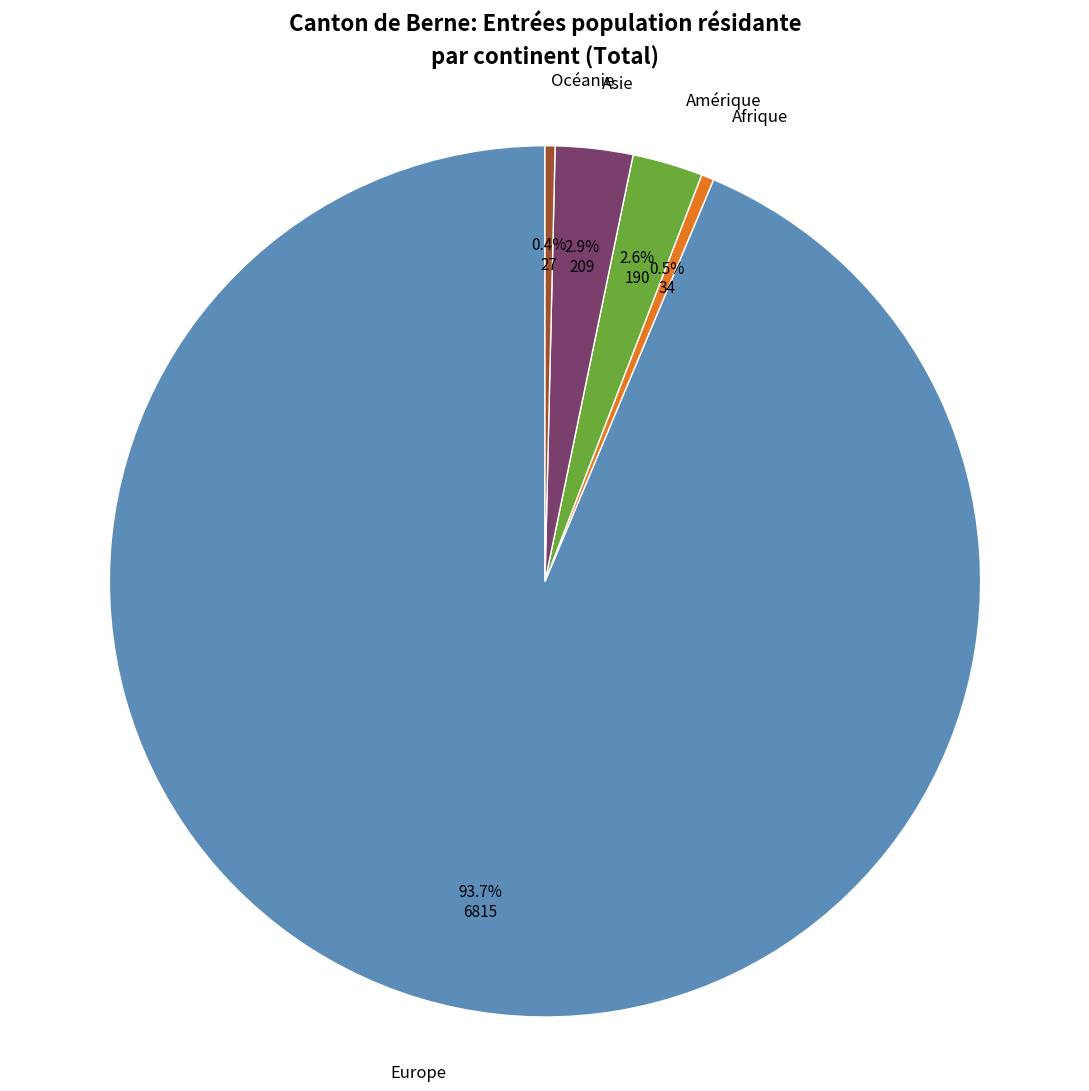

How many slices are in this pie chart?

5